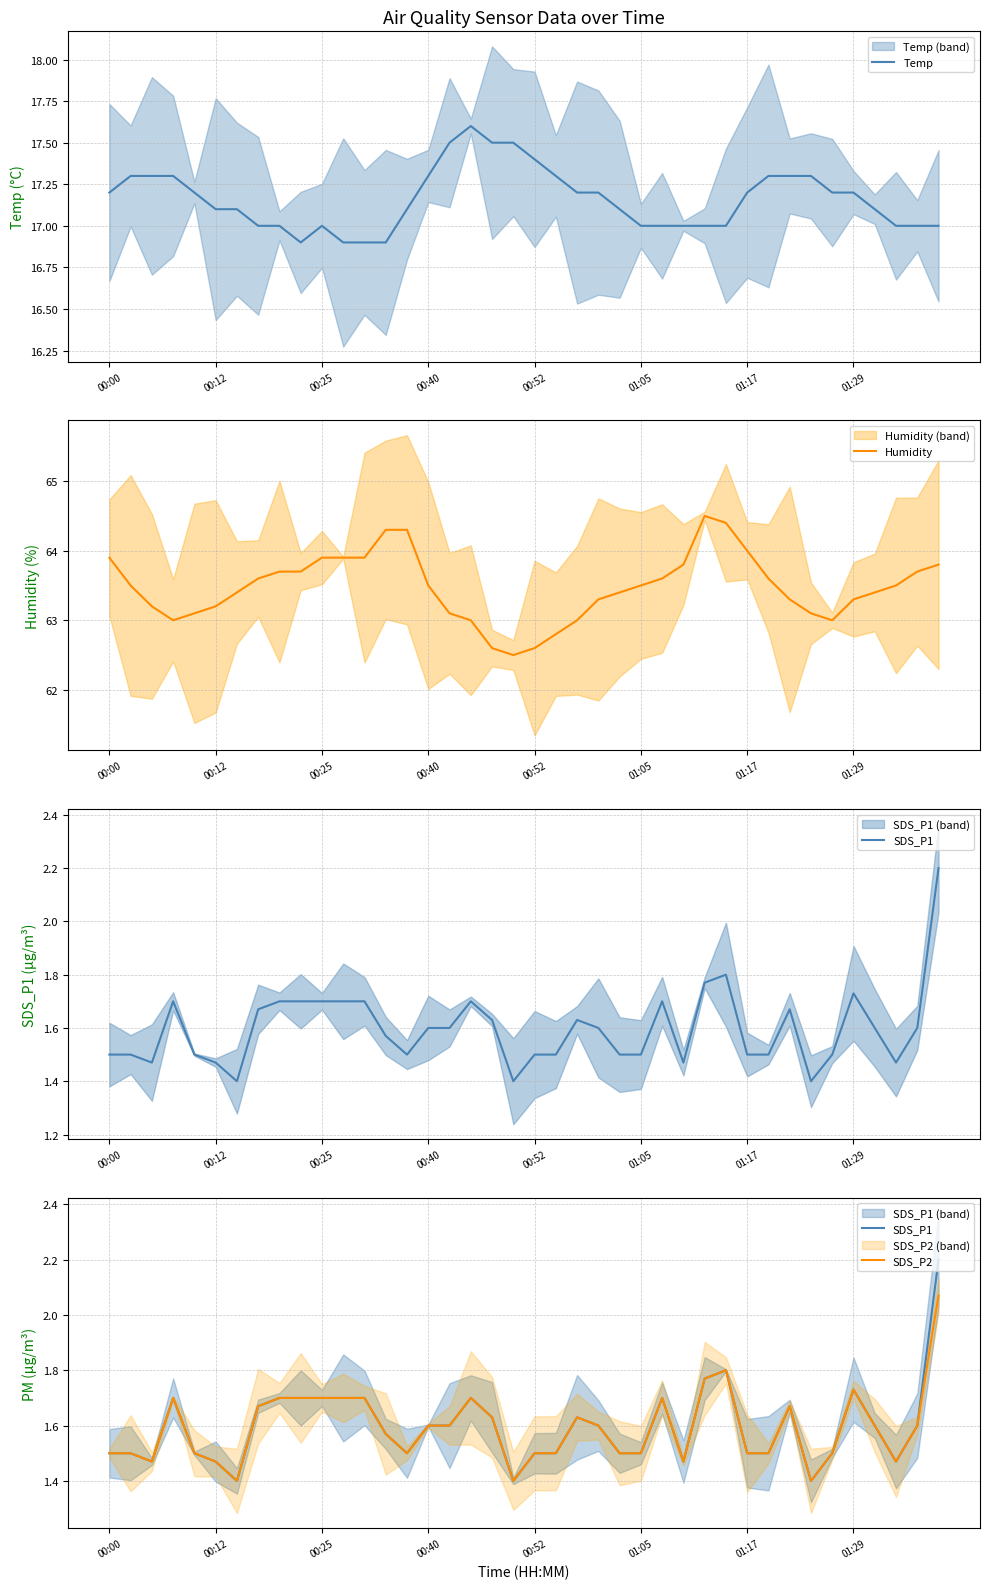

True or false: Temp has more than 1 points higher than both neighbors.

True